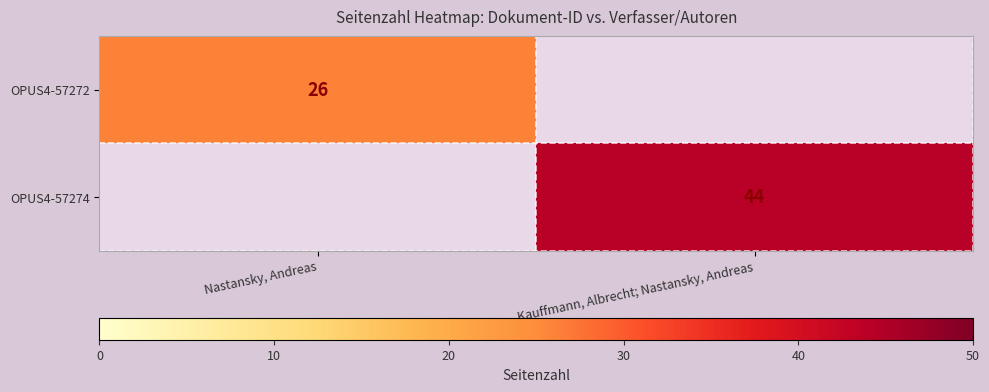

Is the value of OPUS4-57272 at Nastansky, Andreas greater than the value of OPUS4-57274 at Kauffmann, Albrecht; Nastansky, Andreas?

No